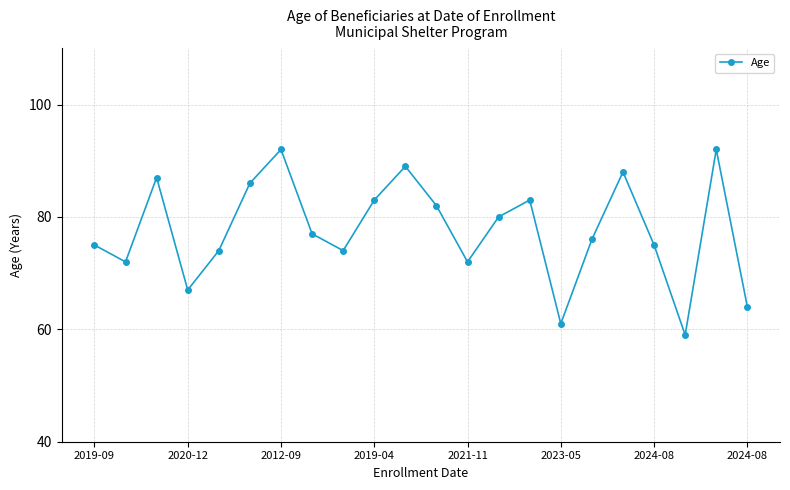

What is the value of the 11th point from the left?

89